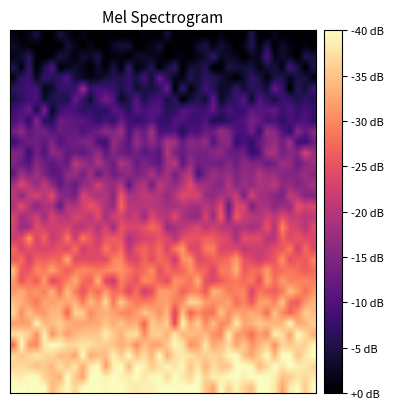

How many categories are shown in the chart?

40